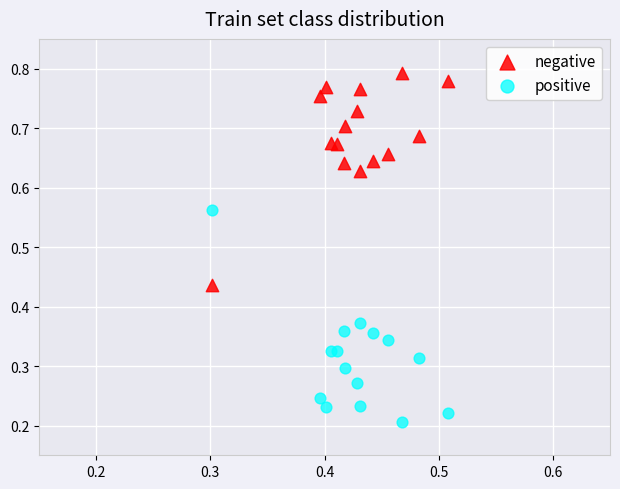

Which series reaches the minimum Y coordinate?

positive